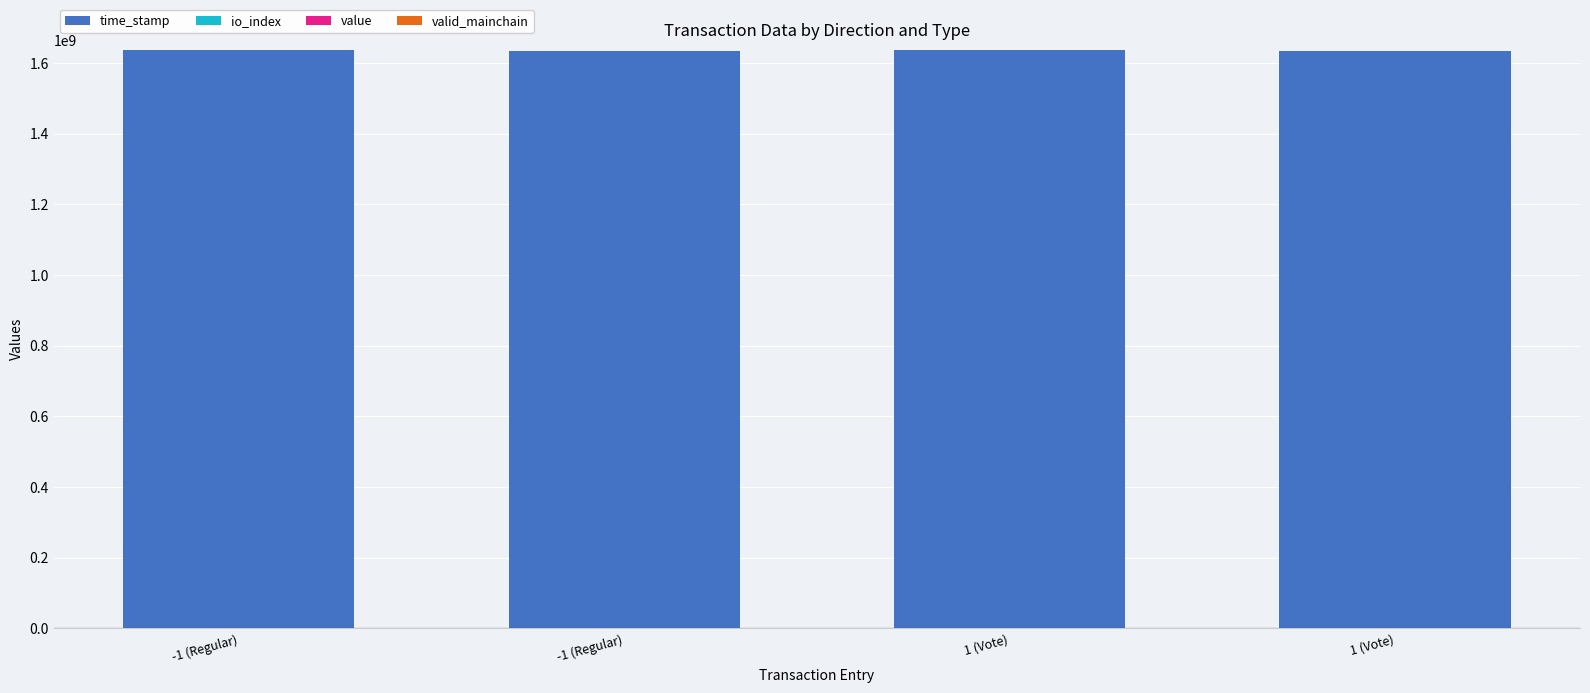

Are the bars horizontal?

No